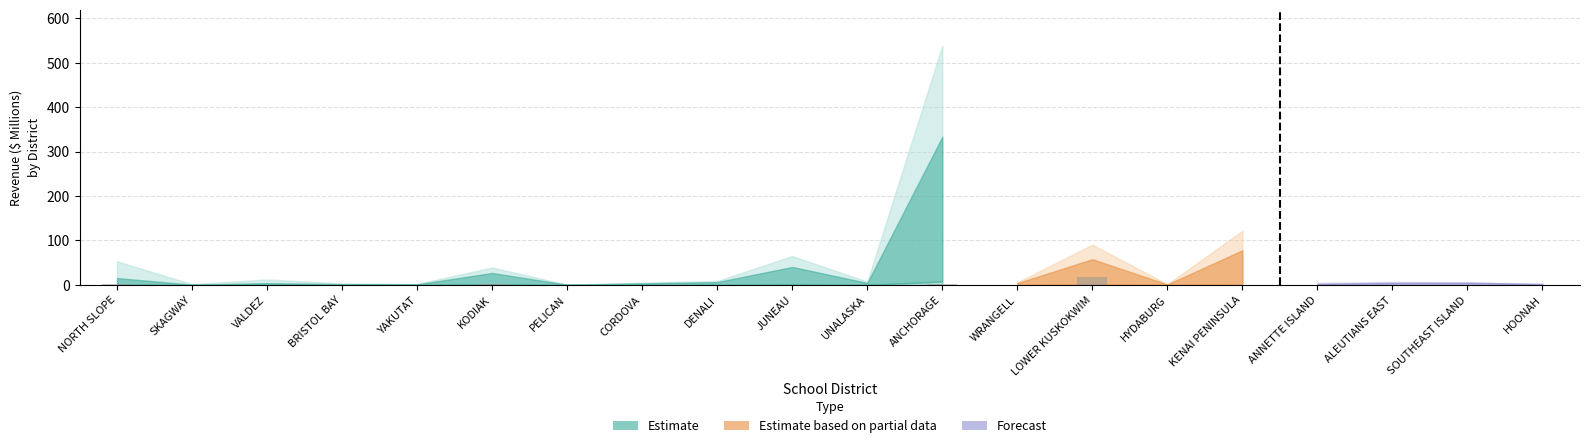

How many bars are there in total?

12